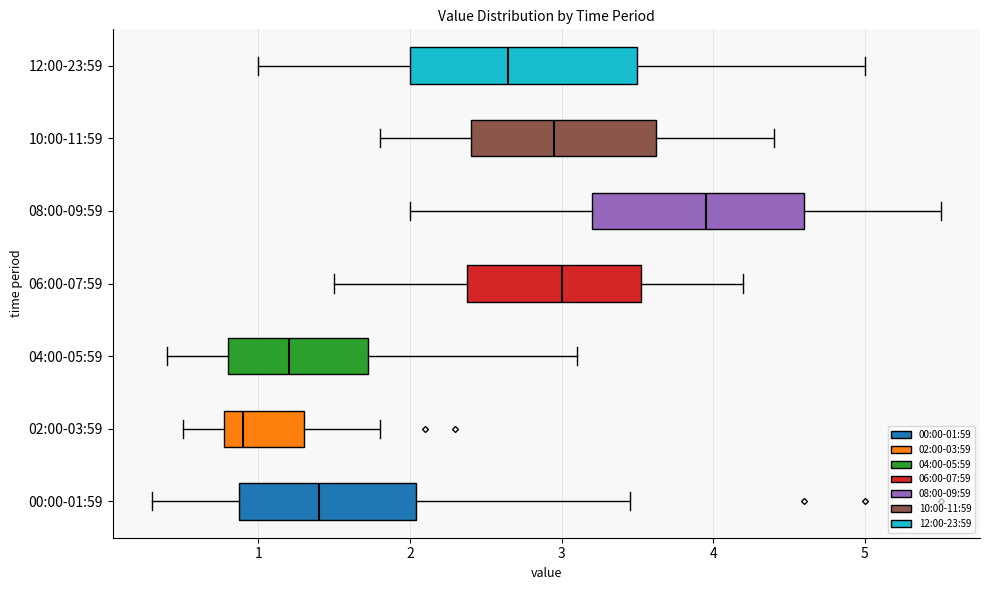

Reading bottom to top, transcribe this box plot: for each box, give where its median line is, the range the box spans, and where its two whiskers end, as read against the x-axis. The values are not printed on the chart, so give them approximately, as read against the axis.

00:00-01:59: median 1.4, box 0.9 to 2.0, whiskers 0.3 to 3.5
02:00-03:59: median 0.9, box 0.8 to 1.3, whiskers 0.5 to 1.8
04:00-05:59: median 1.2, box 0.8 to 1.7, whiskers 0.4 to 3.1
06:00-07:59: median 3.0, box 2.4 to 3.5, whiskers 1.5 to 4.2
08:00-09:59: median 4.0, box 3.2 to 4.6, whiskers 2.0 to 5.5
10:00-11:59: median 3.0, box 2.4 to 3.6, whiskers 1.8 to 4.4
12:00-23:59: median 2.7, box 2.0 to 3.5, whiskers 1.0 to 5.0